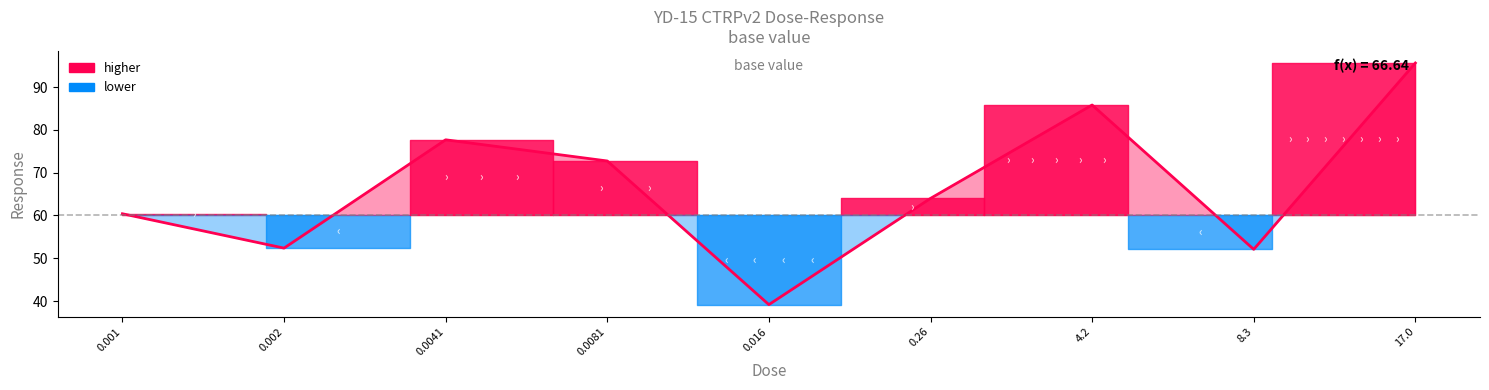

Reading left to right, what are all the values shown in this chart?

0.001=60.4	0.002=52.4	0.0041=77.7	0.0081=72.7	0.016=39.2	0.26=64.0	4.2=85.8	8.3=52.1	17.0=95.6